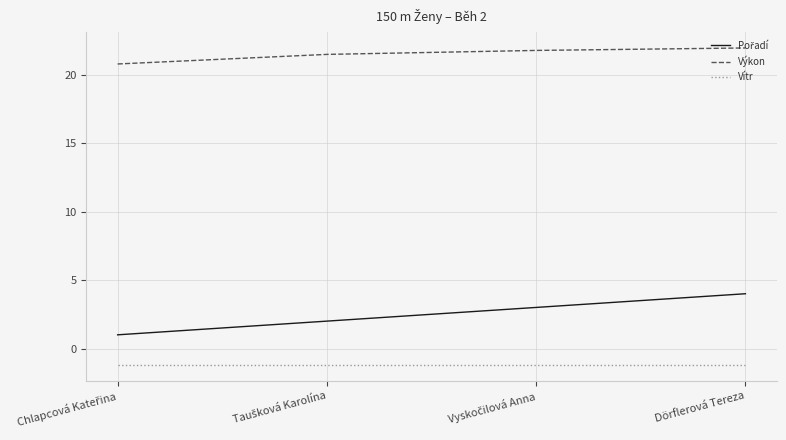

True or false: Vítr and Výkon cross at least once.

False